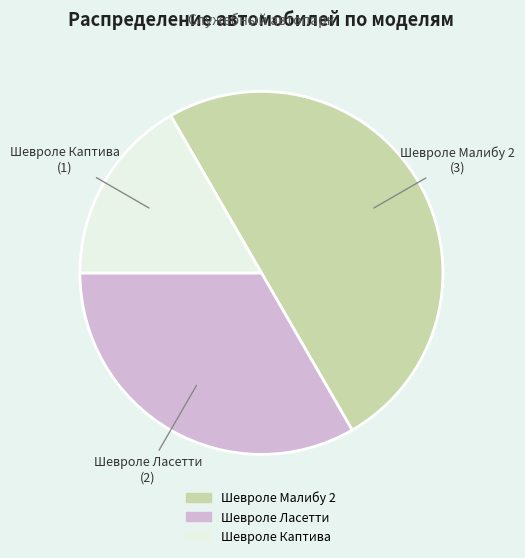

Is it true that Шевроле Каптива is 10% of the pie?

False